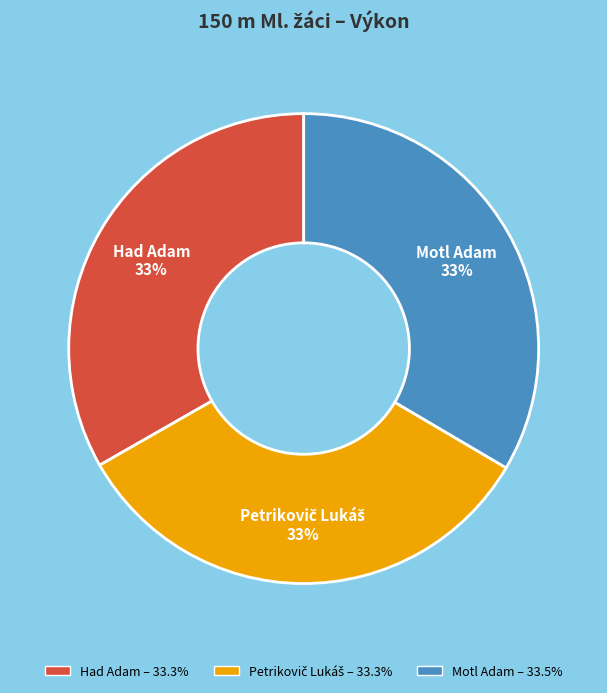

Approximately how many times larger is the value at Had Adam compared to Motl Adam?

1.0